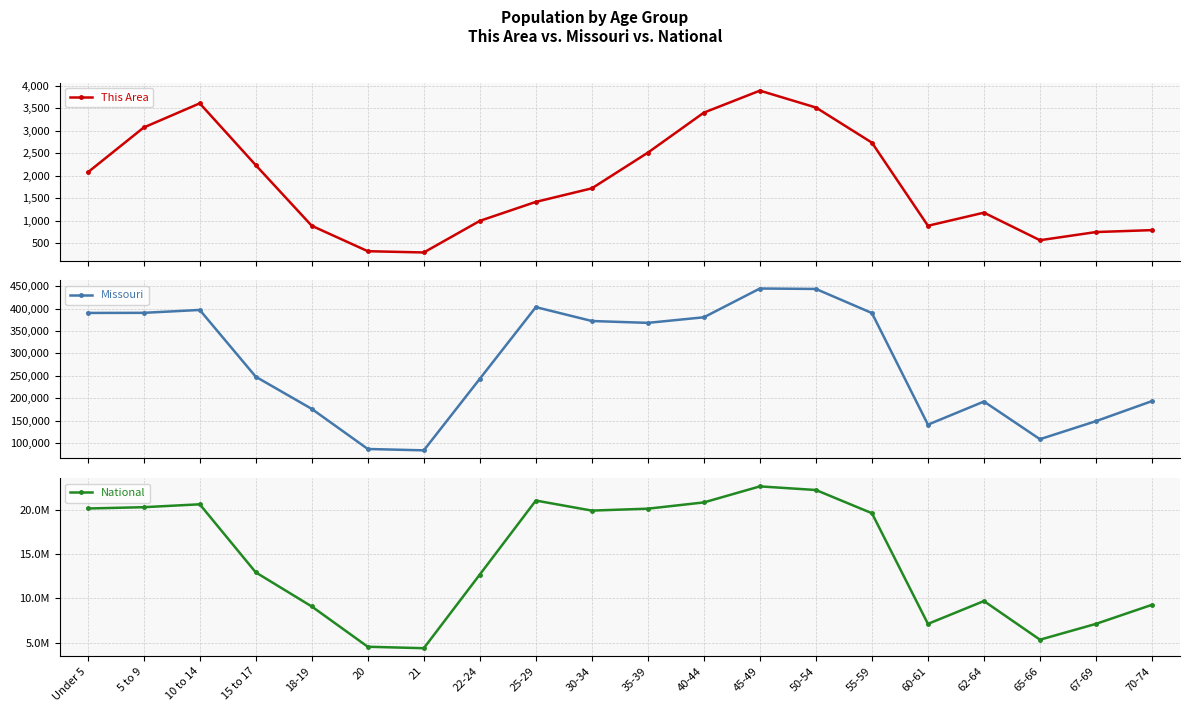

What is the highest value of the This Area series?

3896